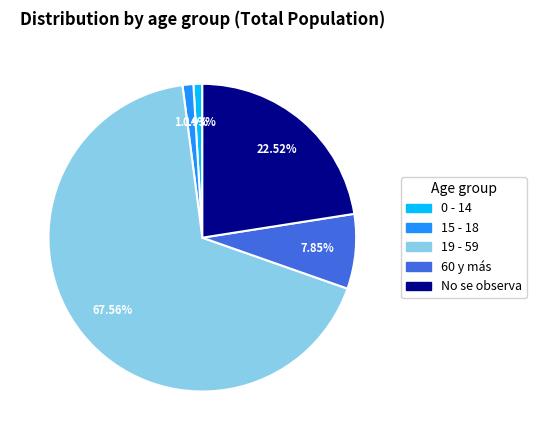

Between 15 - 18 and No se observa, which is larger?

No se observa